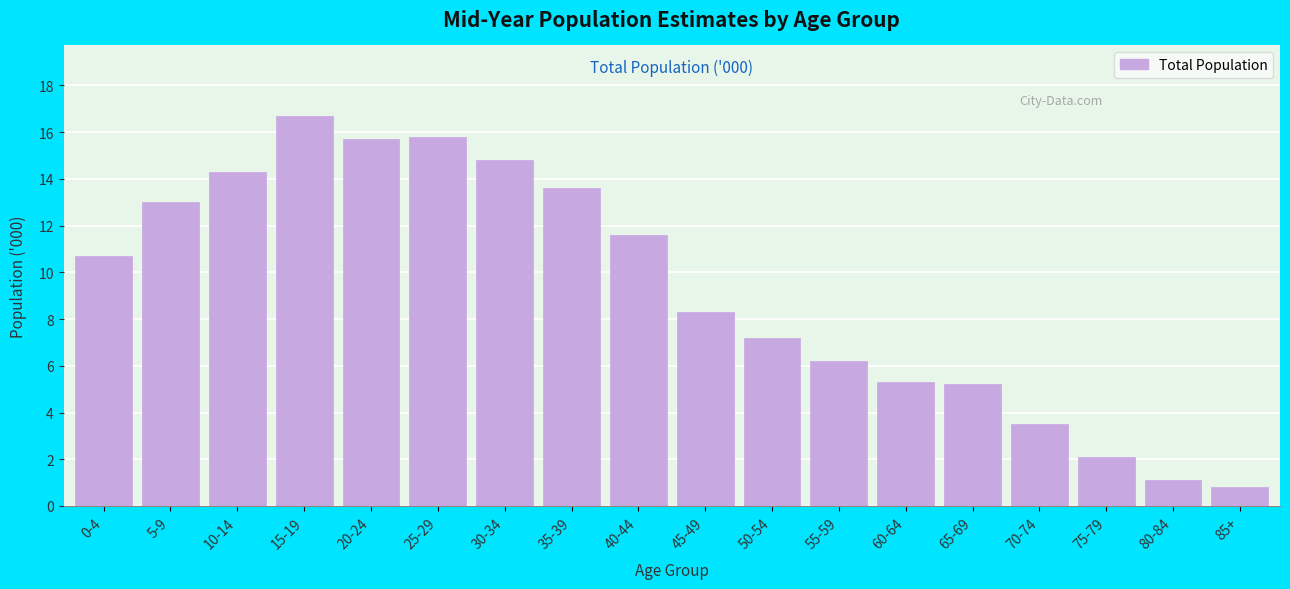

Reading right to left, transcribe all the data shown in this chart.

0.8	1.1	2.1	3.5	5.2	5.3	6.2	7.2	8.3	11.6	13.6	14.8	15.8	15.7	16.7	14.3	13.0	10.7